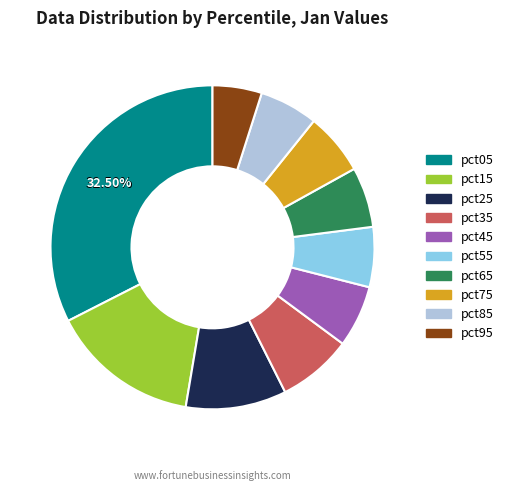

To the nearest percent, what is the difference between the pct35 and pct55 slice percentages?

1%